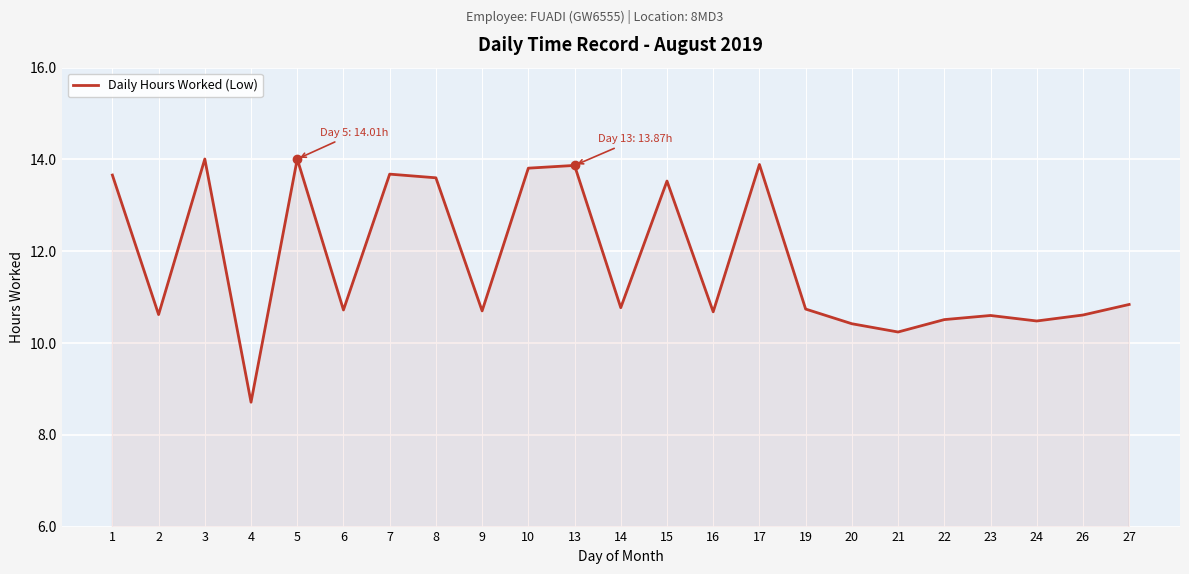

The value at 27 is 10.8. True or false?

True